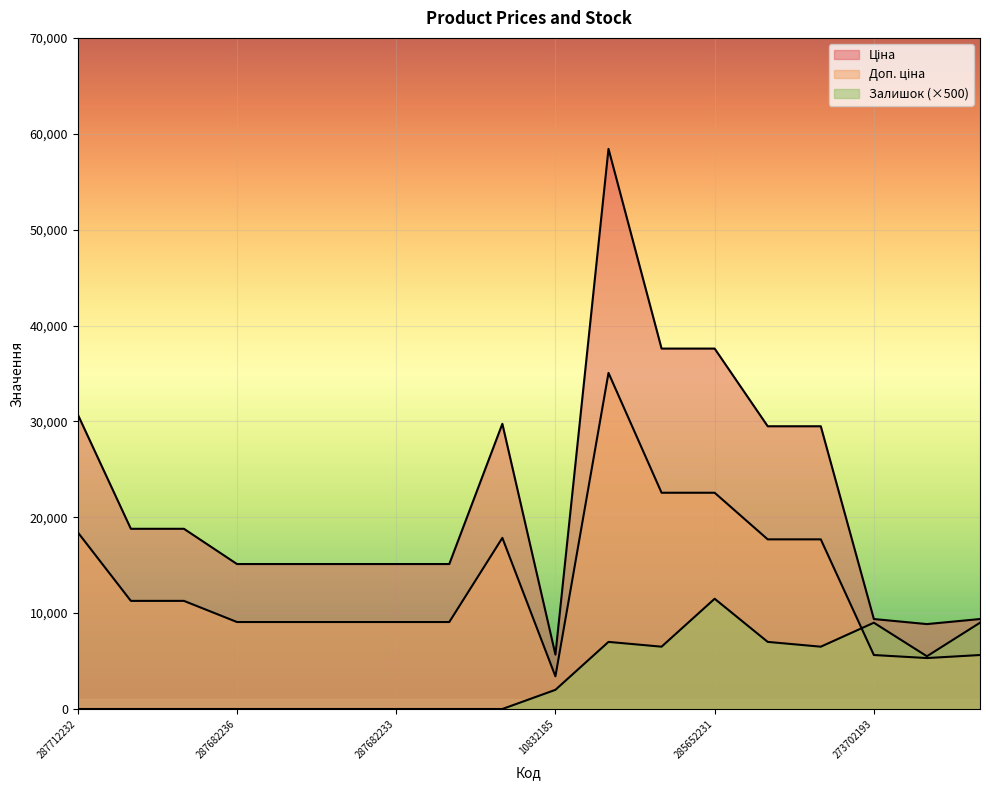

What value does the Доп. ціна series have at 287682236?

9072.0